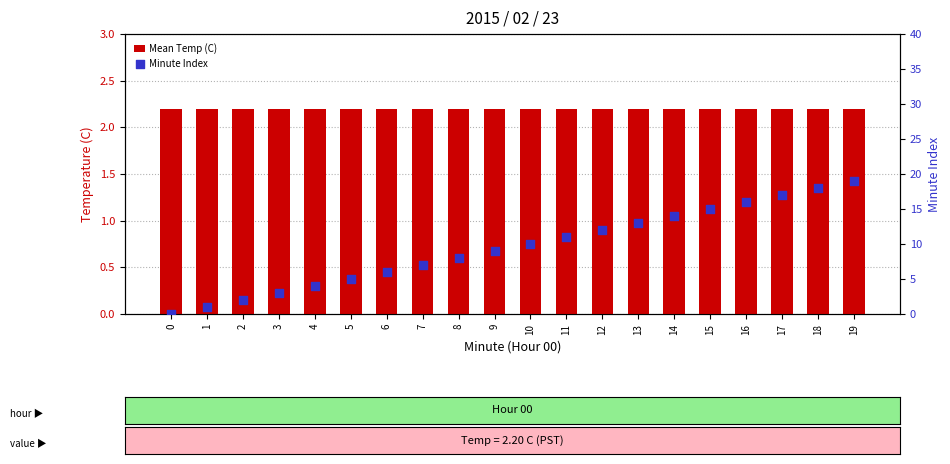

At how many categories does at least one series exceed 7?

12